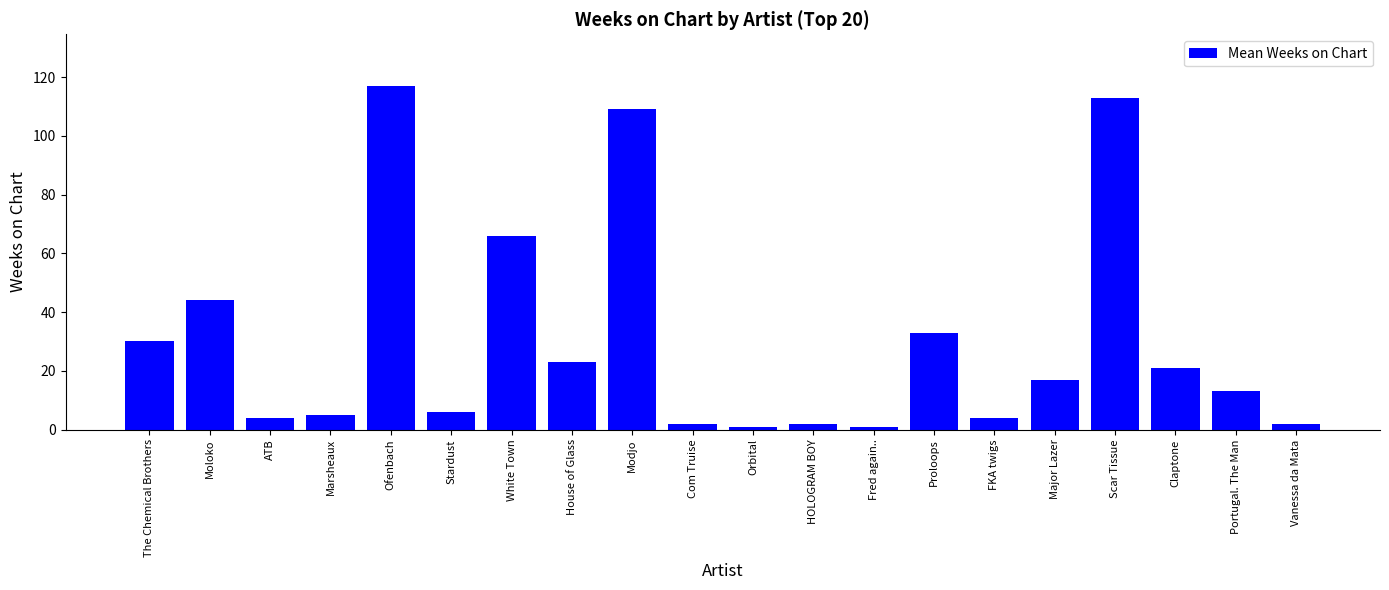

Read the value at Claptone.

21